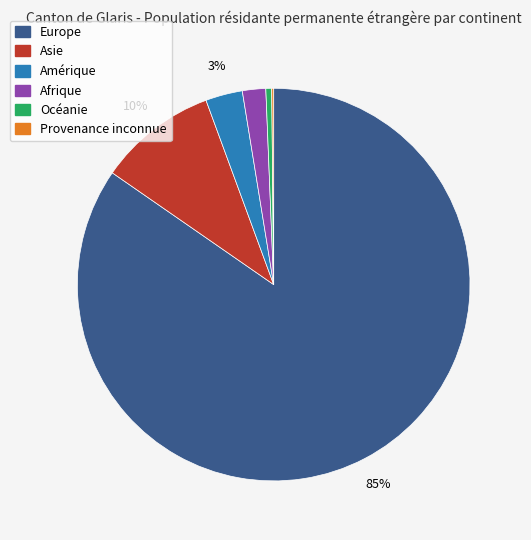

What is the largest slice in the pie chart?

Europe